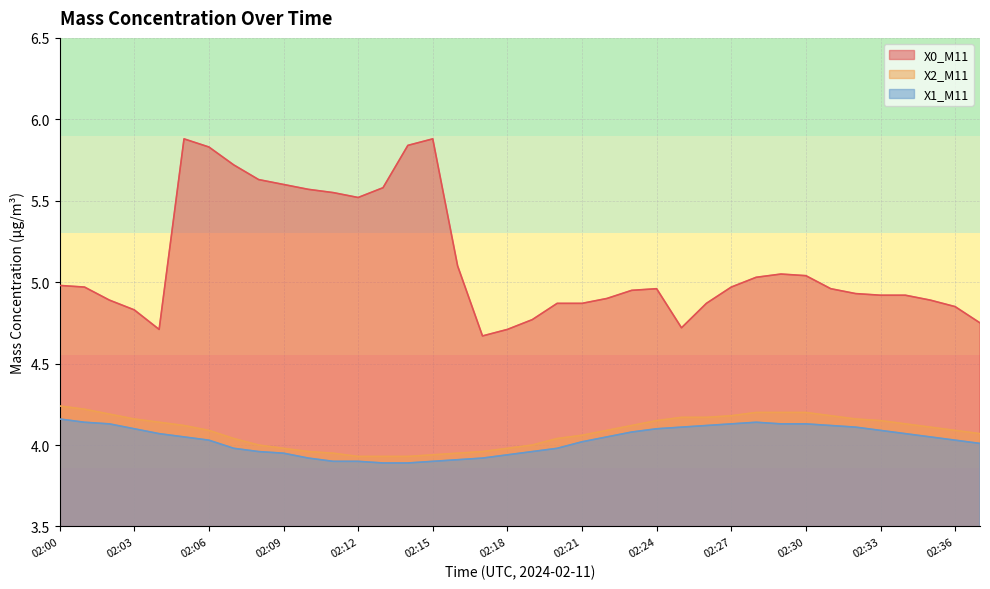

What is the minimum value shown in the chart?

3.9